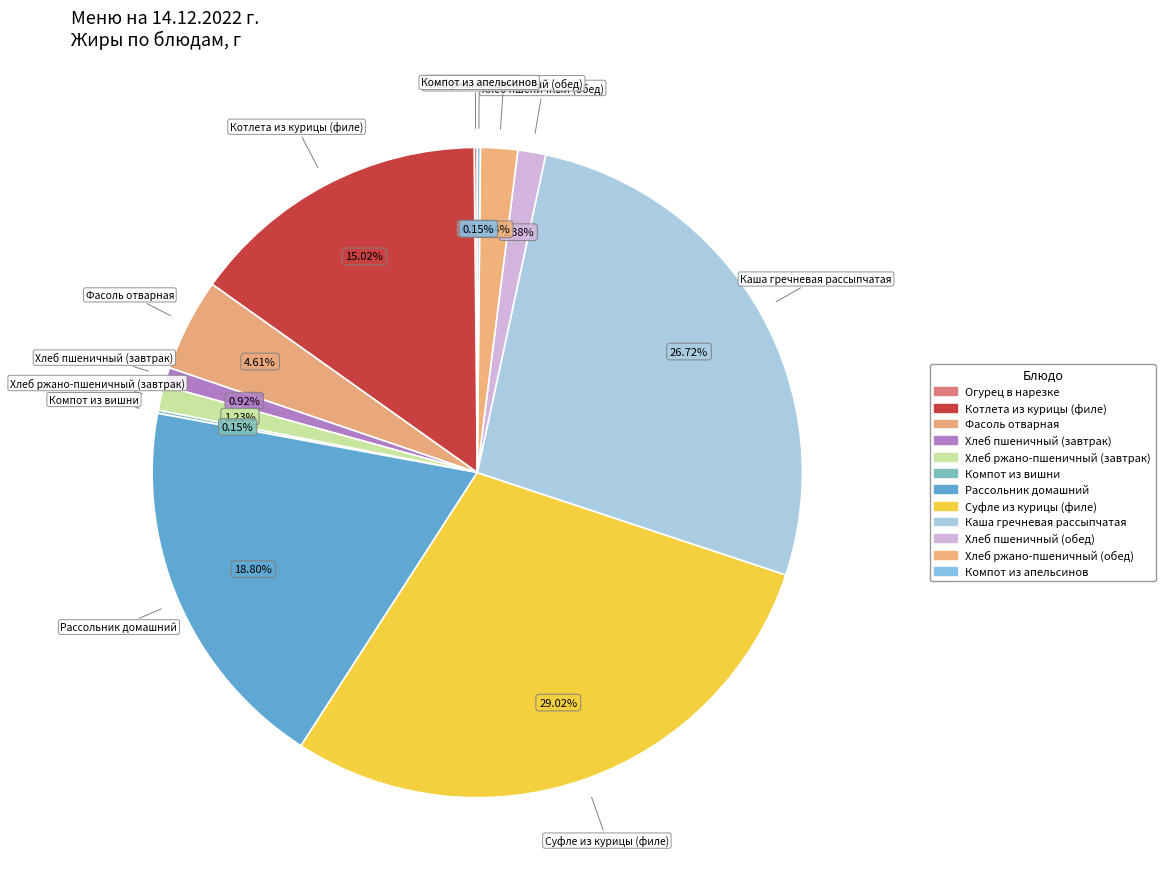

Which category has the biggest portion of the pie?

Суфле из курицы (филе)